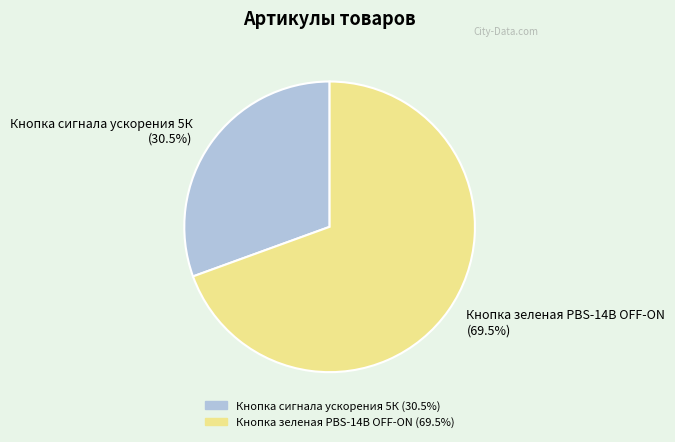

Approximately how many times larger is the value at Кнопка зеленая PBS-14B OFF-ON compared to Кнопка сигнала ускорения 5К?

2.3